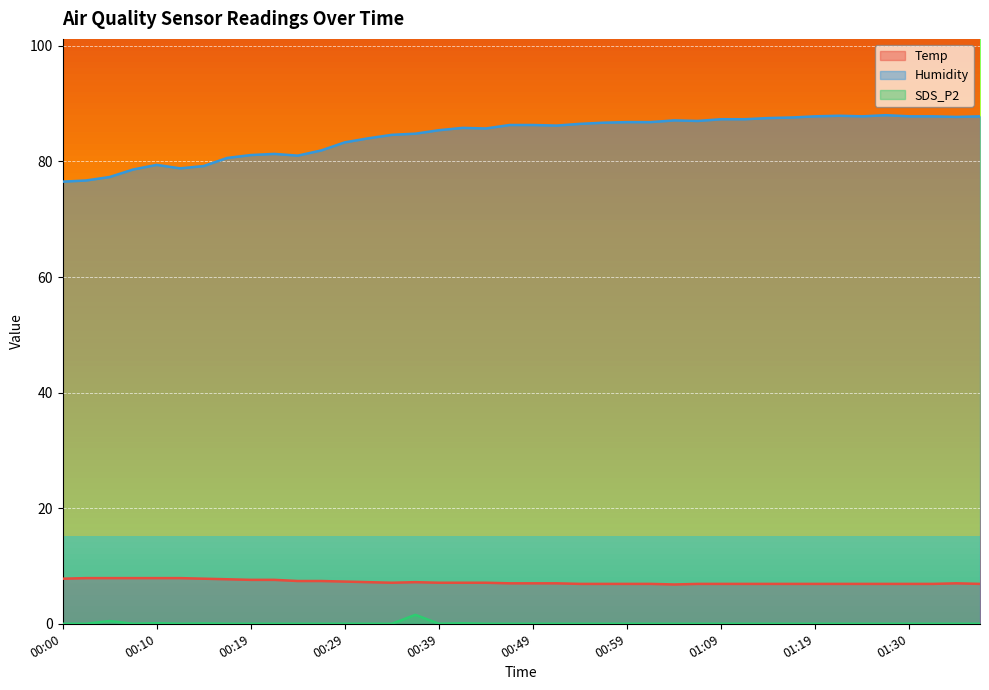

What is the value of the Humidity point at the 1st from the left?

76.5